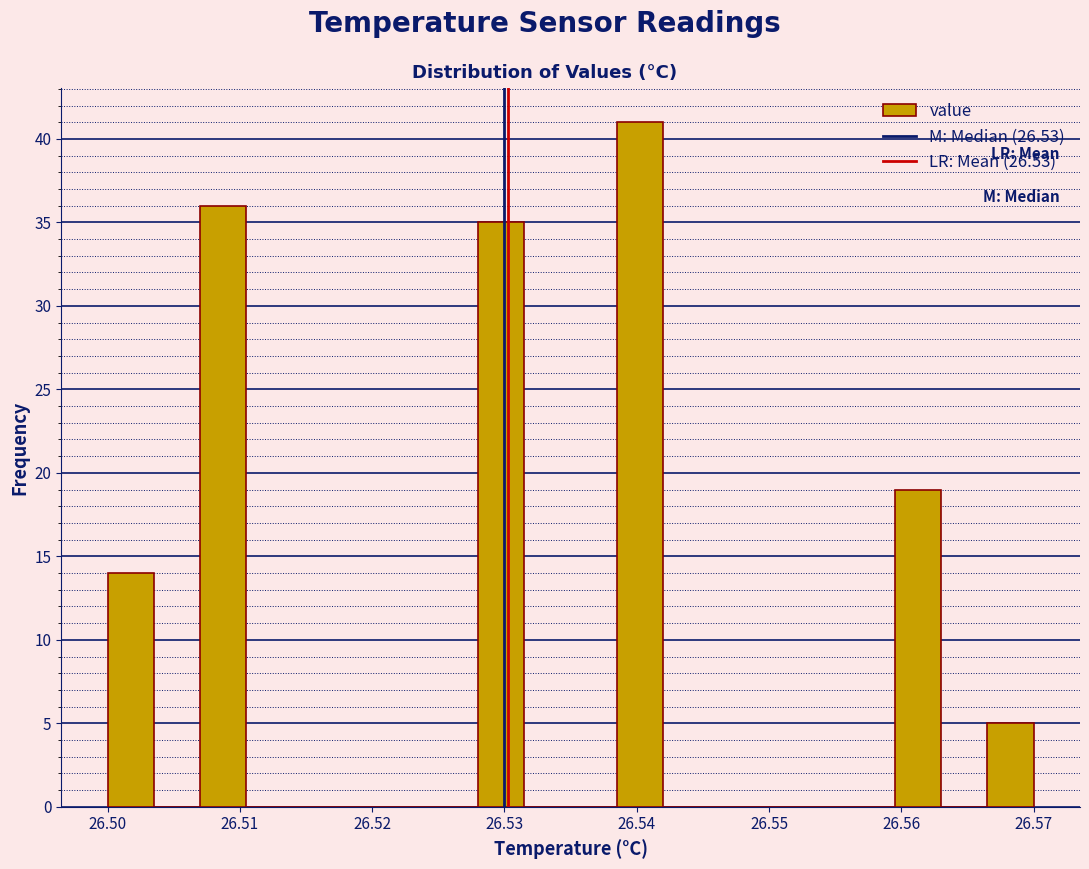

Read against the x-axis, roughly where is the centre of the tallest bar?

26.540